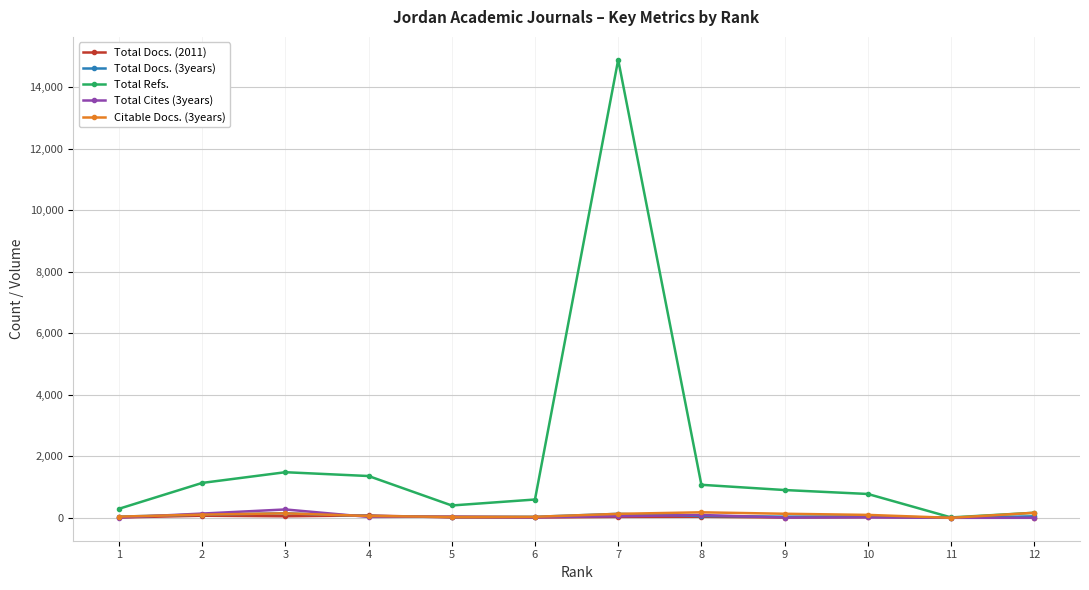

True or false: Total Cites (3years) has more than 0 interior local peaks.

True